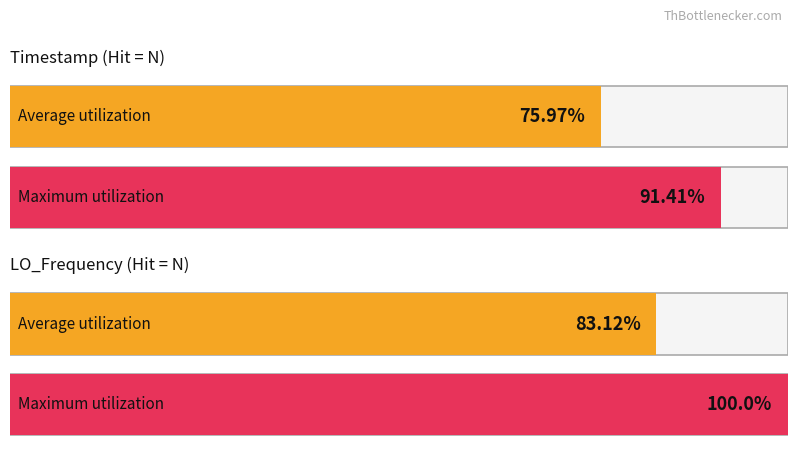

Which series has the widest spread of values?

Maximum utilization